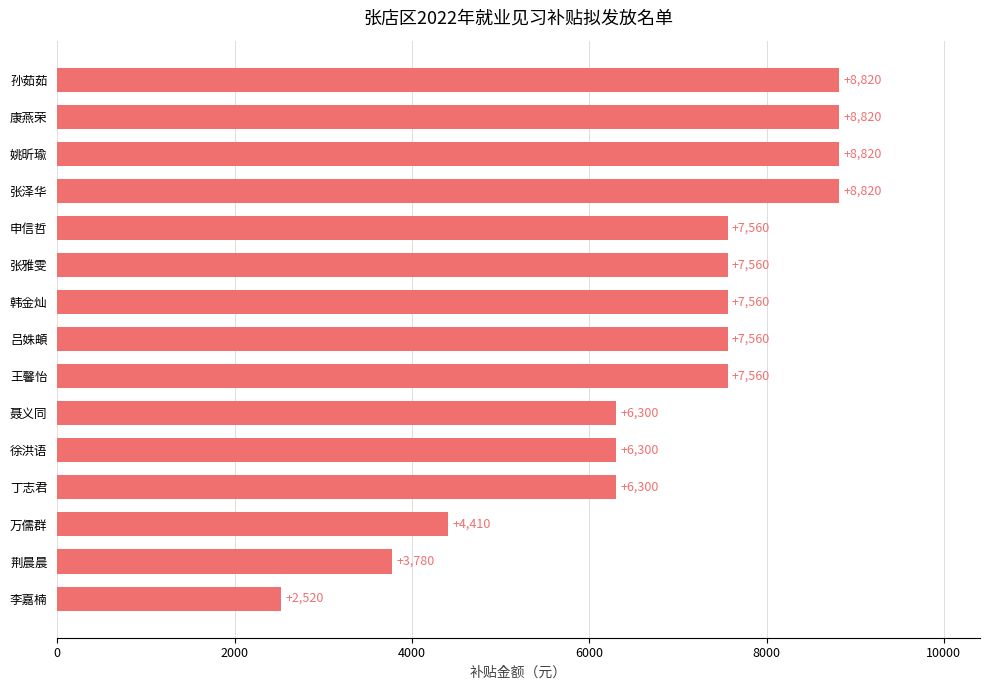

What is the approximate value at 孙茹茹?

8820